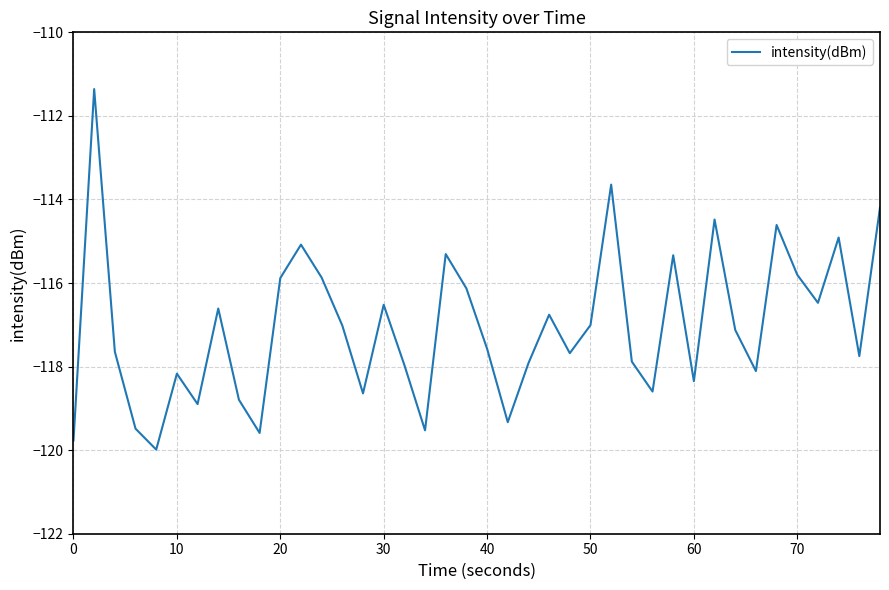

What is the difference between the maximum and minimum values?

8.6